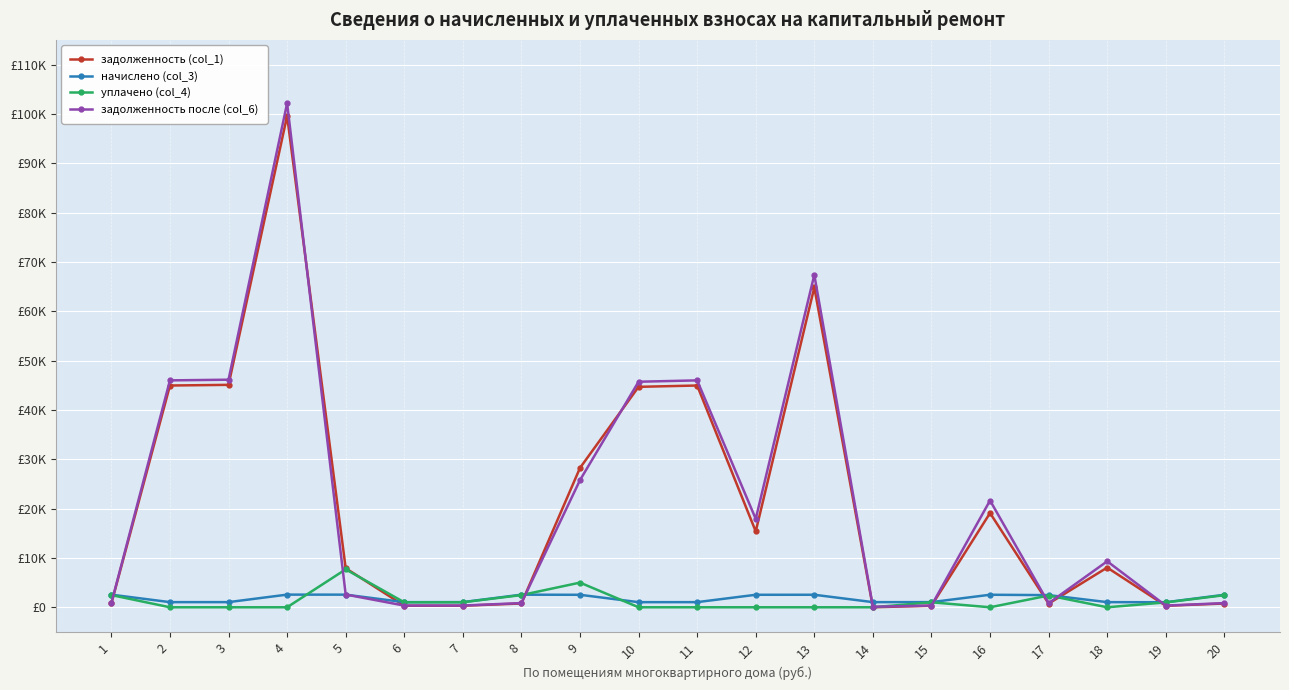

True or false: начислено (col_3) has more than 2 interior local peaks.

True